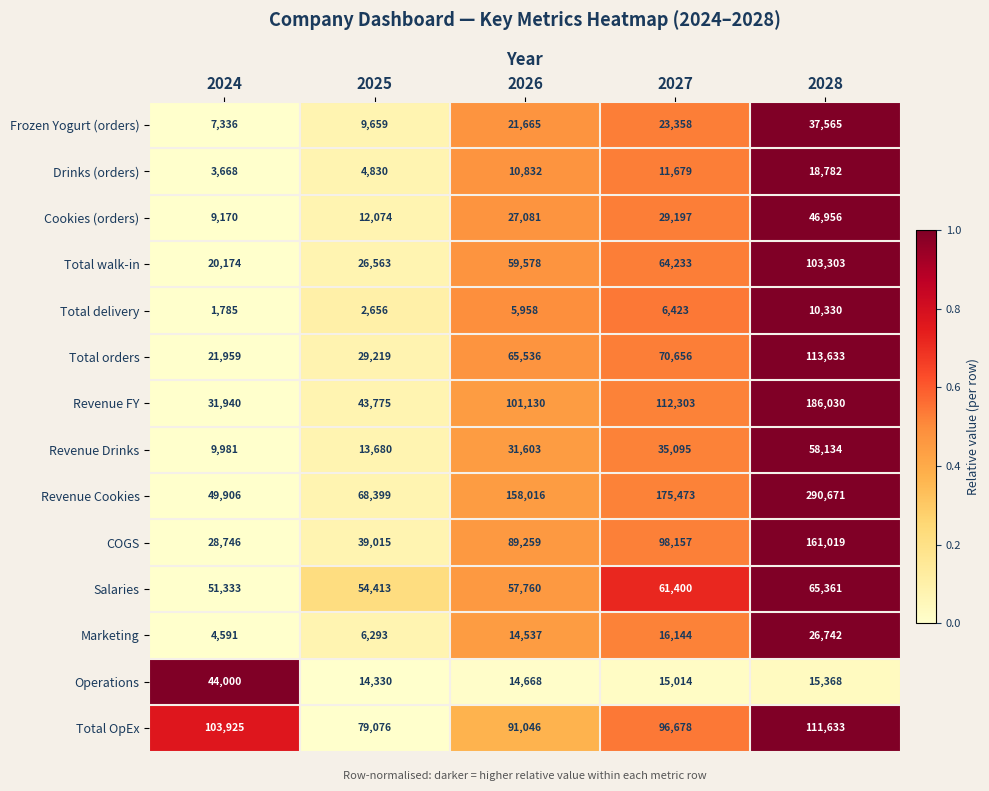

What is the difference between the maximum and second lowest values in the Total walk-in series?

76740